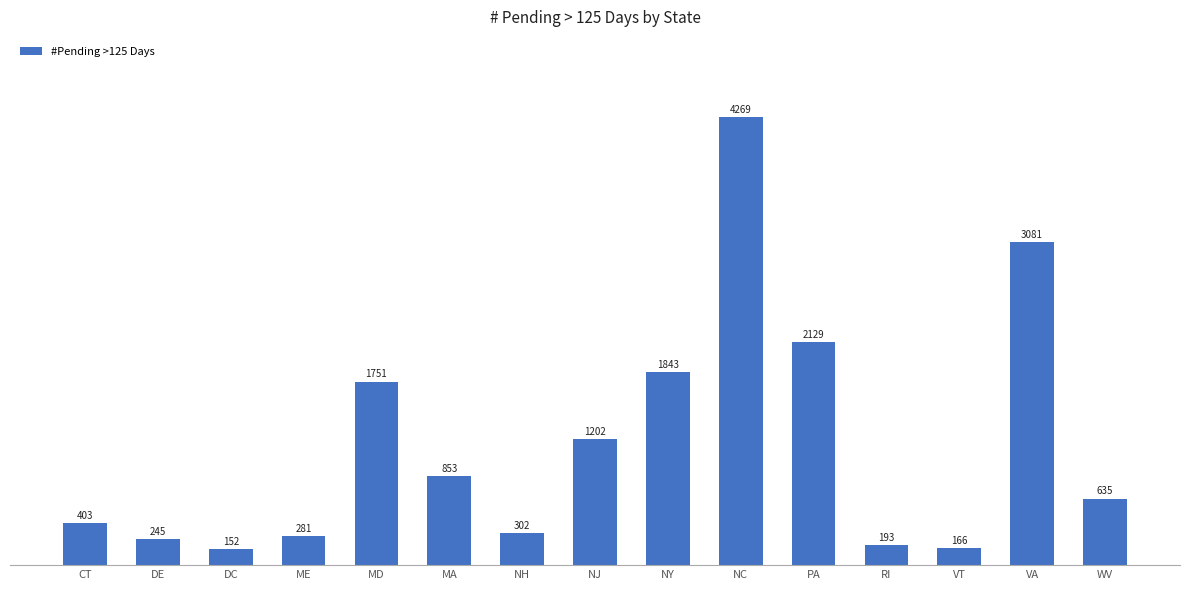

List the labels in order of value, largest first.

NC, VA, PA, NY, MD, NJ, MA, WV, CT, NH, ME, DE, RI, VT, DC